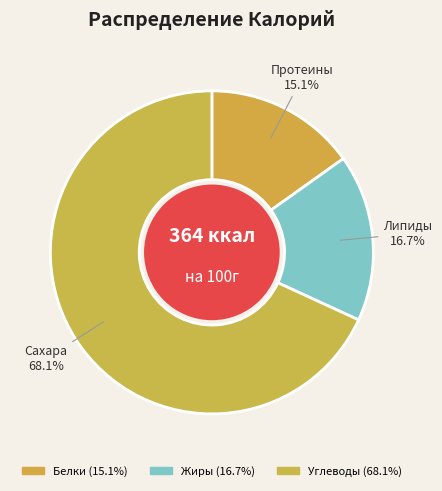

What portion of the pie excludes Жиры?

83.3%